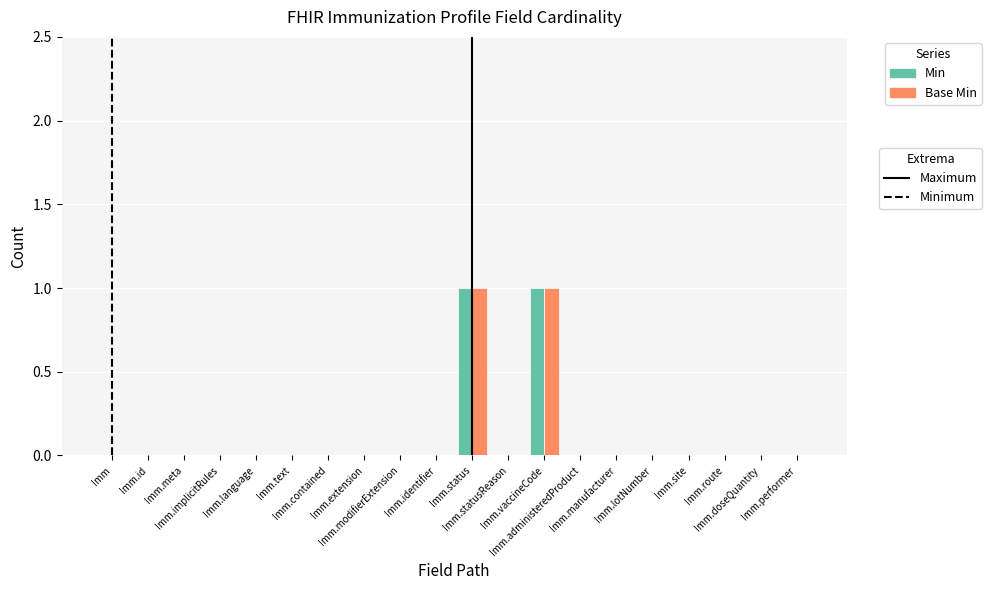

Reading right to left, list all the values displayed in this chart.

Min: 0	0	0	0	0	0	0	1	0	1	0	0	0	0	0	0	0	0	0	0
Base Min: 0	0	0	0	0	0	0	1	0	1	0	0	0	0	0	0	0	0	0	0